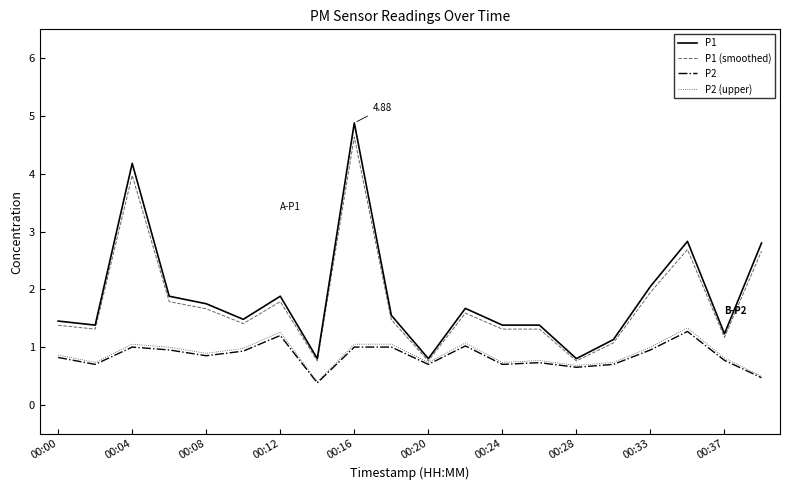

Which series has the widest spread of values?

P1